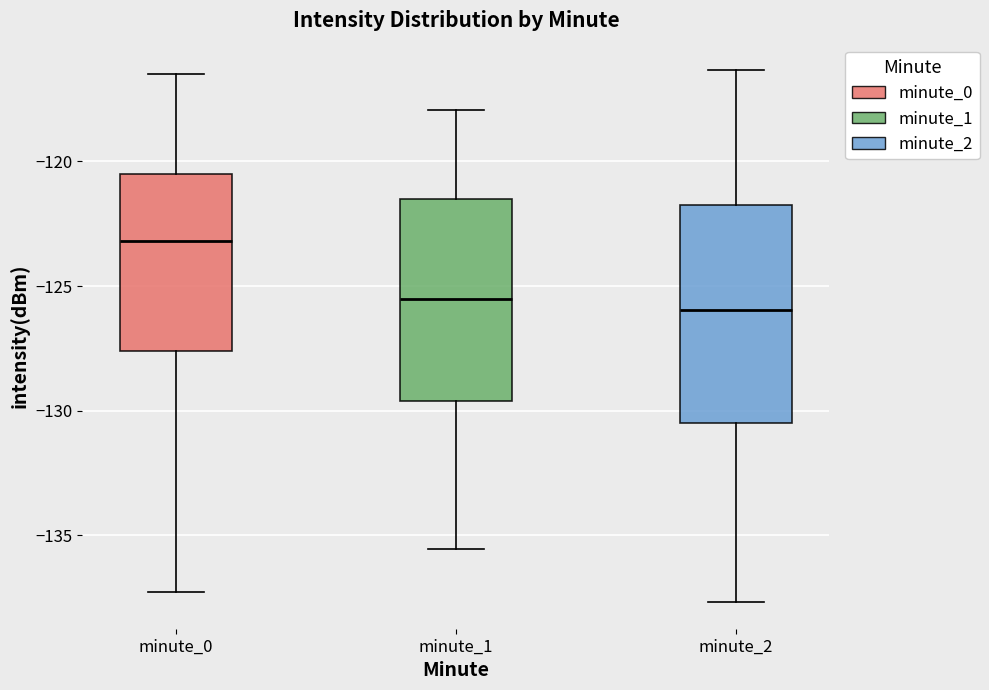

Where is the upper edge of the box for minute_1 on the y-axis? The values are not printed on the chart, so give them approximately, as read against the axis.

-121.5